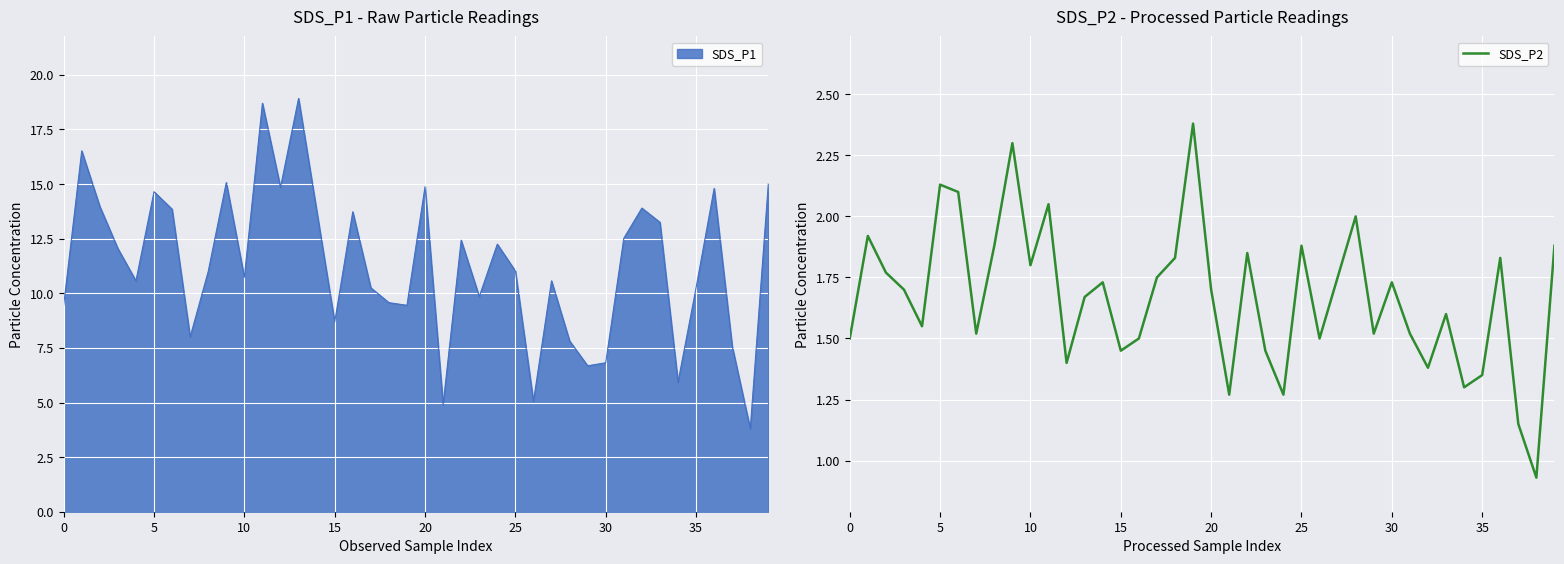

How many distinct data groups are displayed?

1